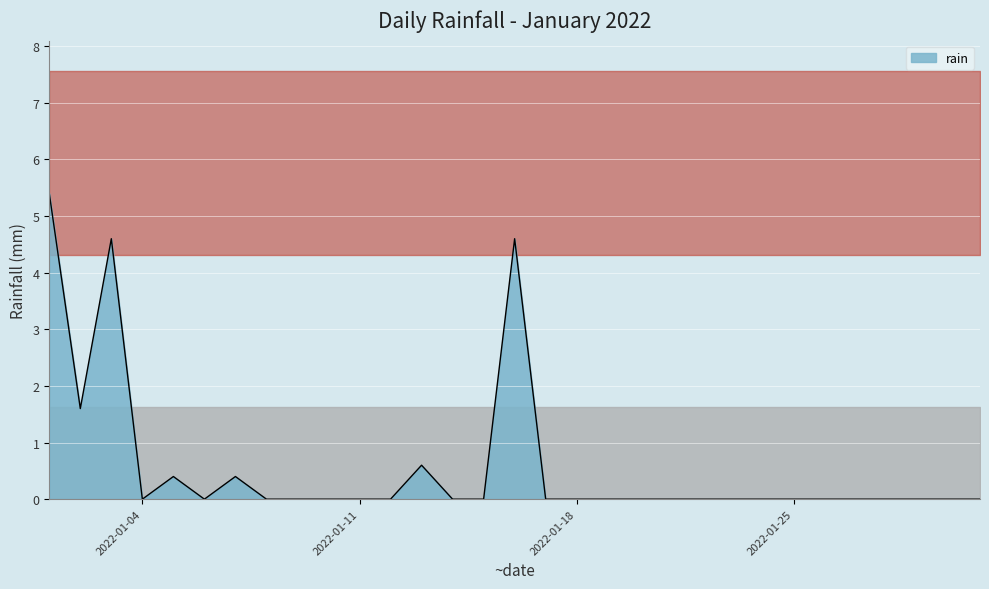

What is the change in value from 2022-01-05 to 2022-01-19?

-0.4